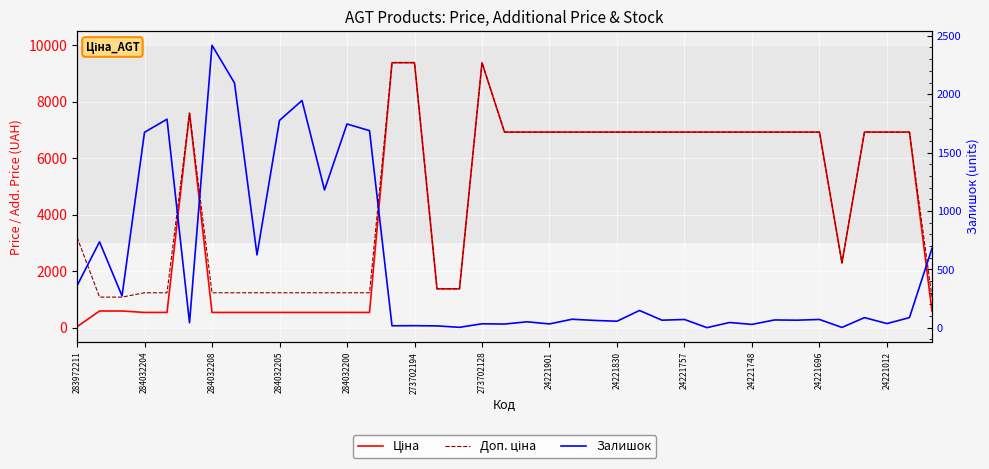

What is the difference between the maximum and minimum values in the Залишок series?

2418.0